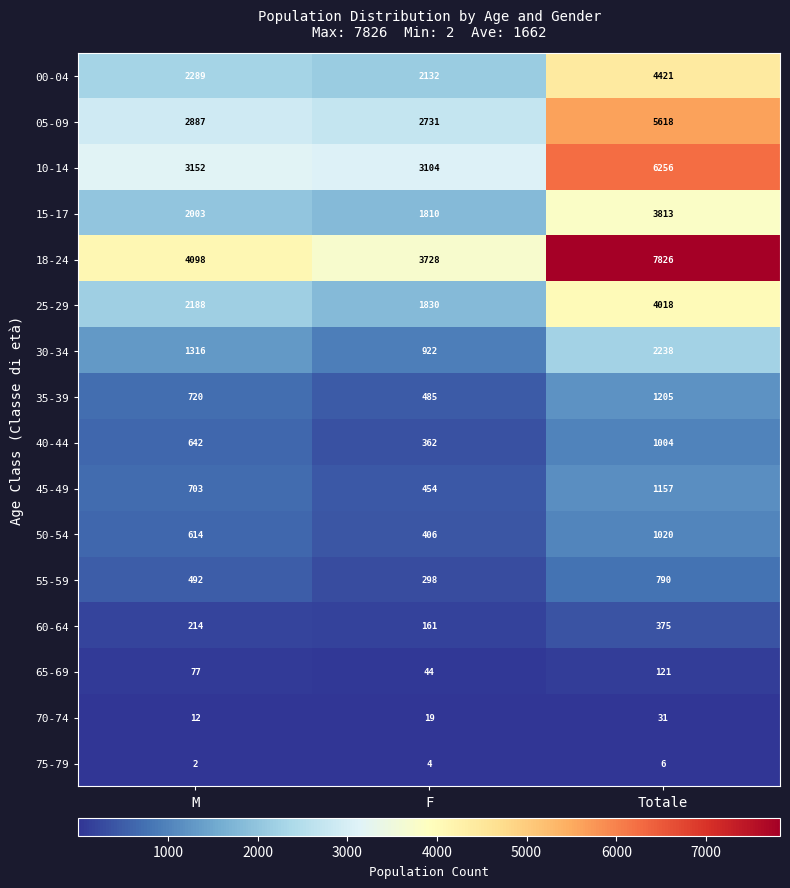

At which category is the sum across all series the highest?

Totale